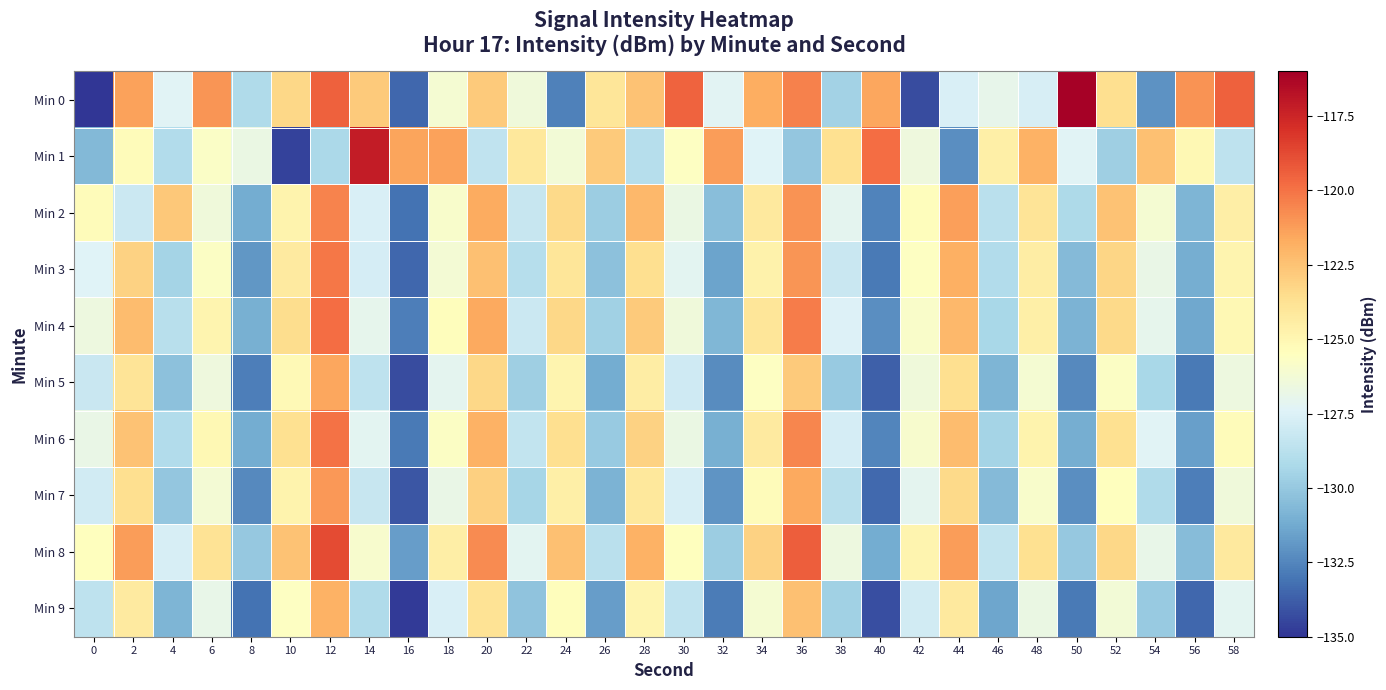

What is the spread (max minus min) of values at 30?

9.0